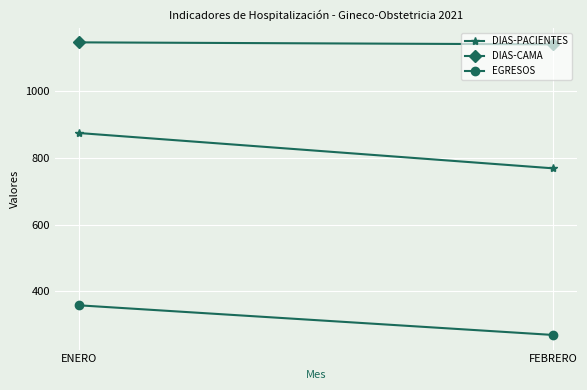

What is the lowest value of the DIAS-PACIENTES series?

769